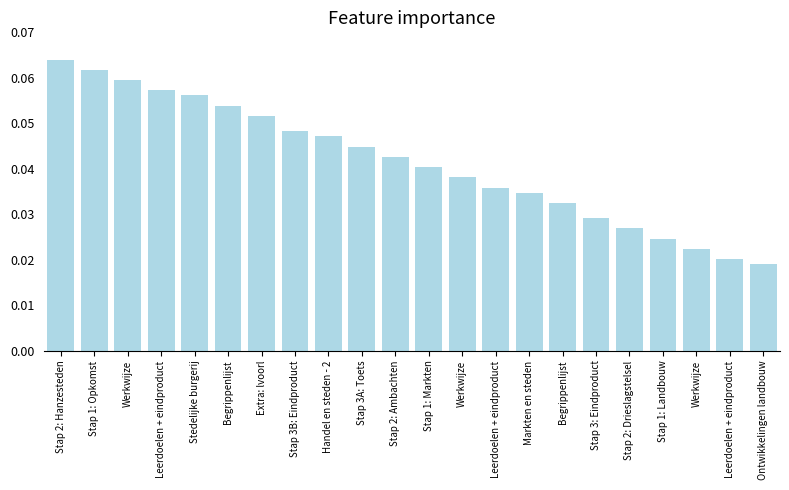

Which has a higher value, Werkwijze or Stap 3: Eindproduct?

Stap 3: Eindproduct